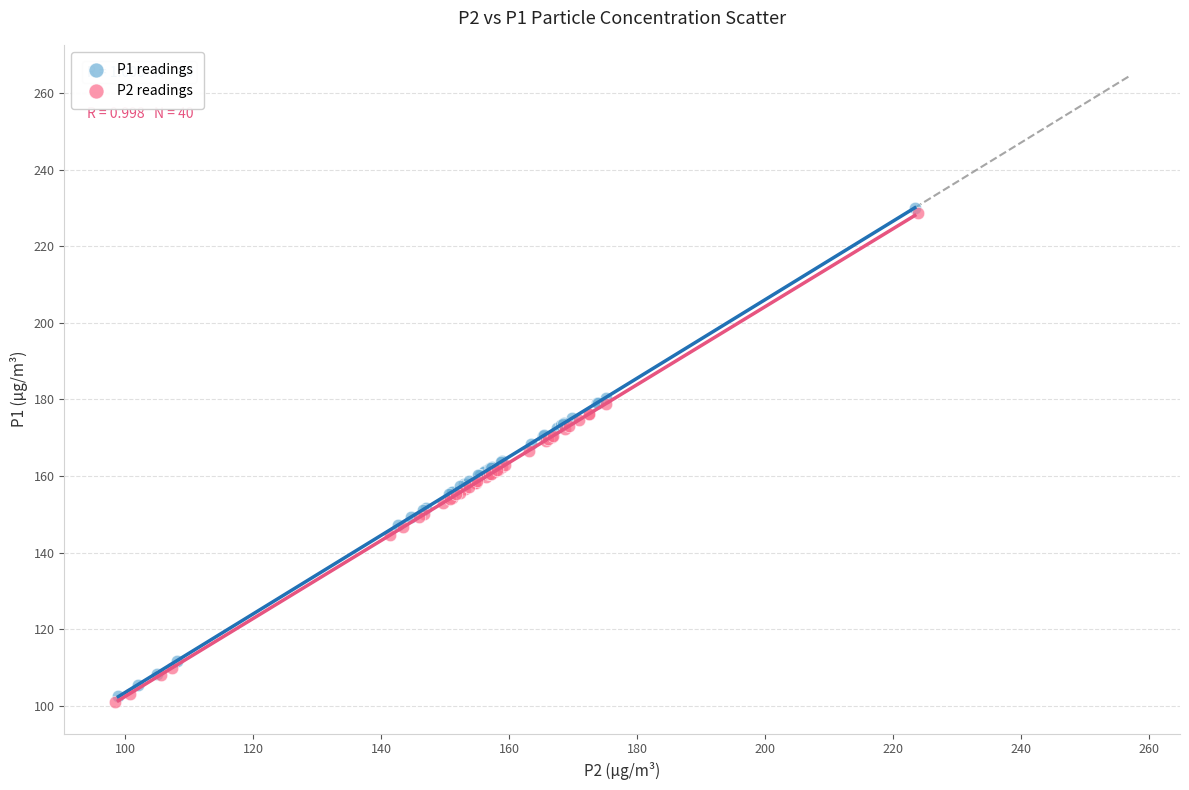

What are all the series names shown in the legend?

P1 readings, P2 readings